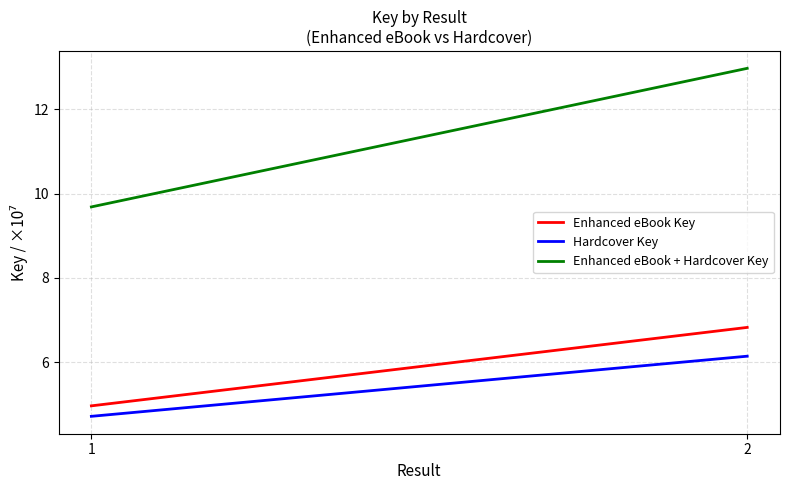

What is the approximate value of Enhanced eBook + Hardcover Key at 1?

9.7